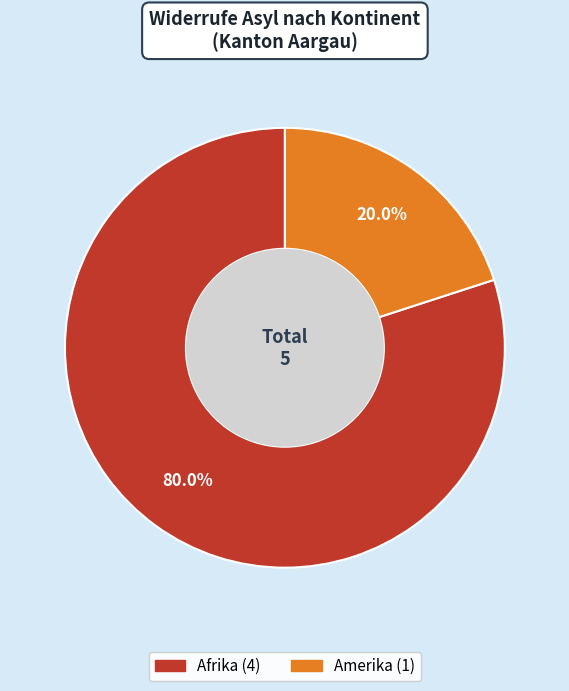

Is there a majority slice in this chart?

Yes